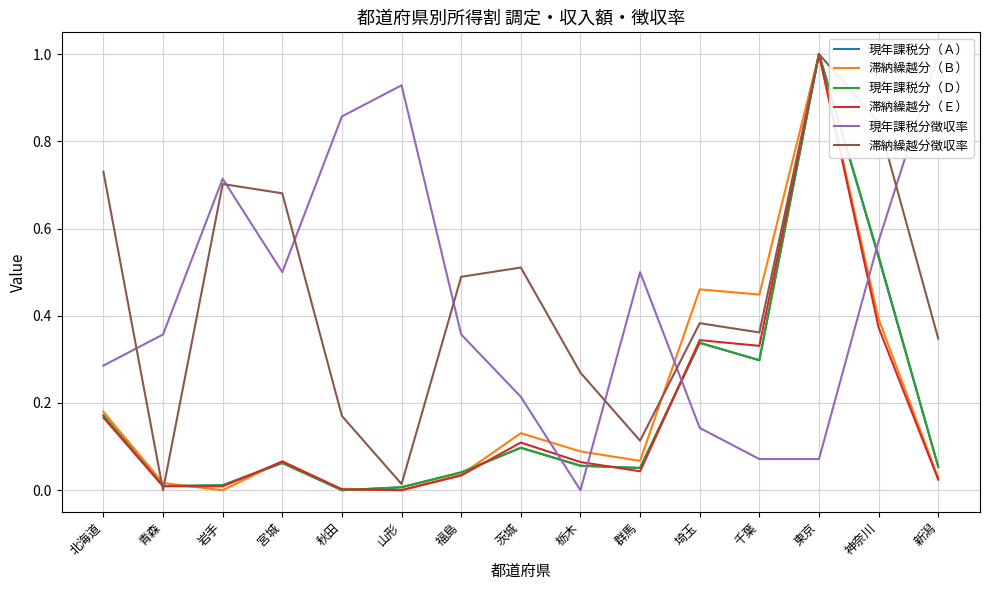

How many lines are shown in the chart?

6